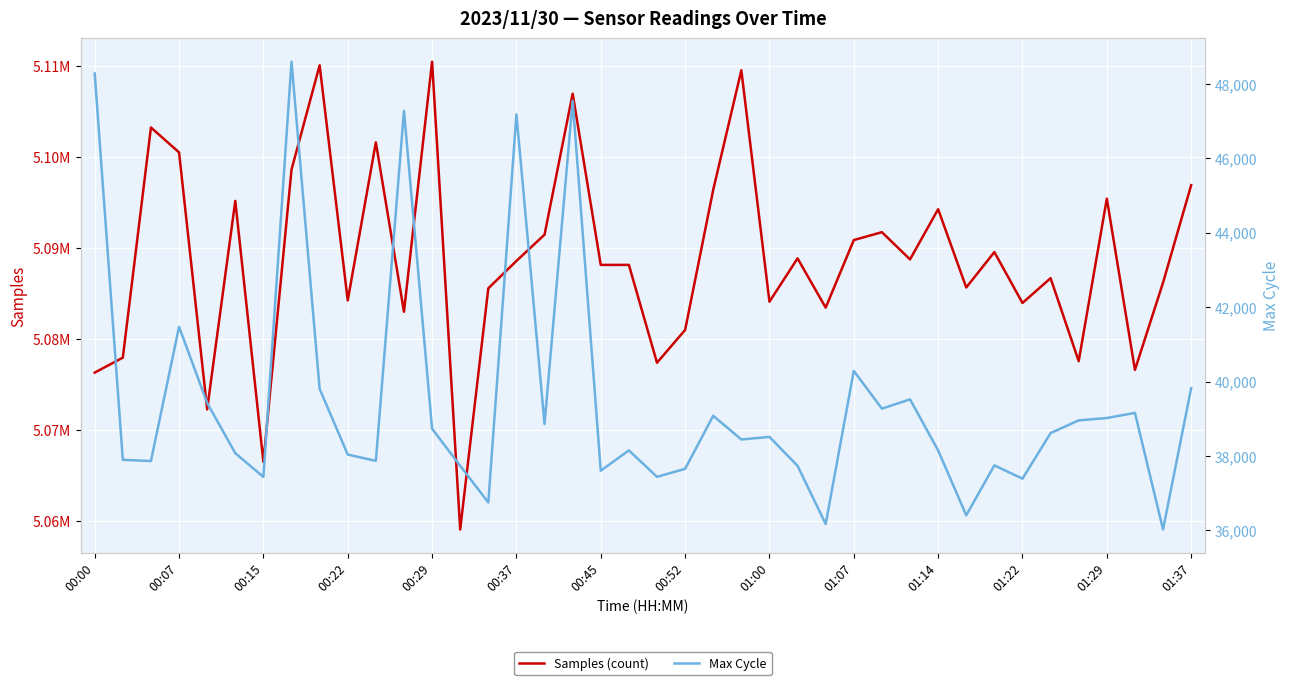

Rank the series at 01:29 from highest to lowest value.

Samples (count), Max Cycle